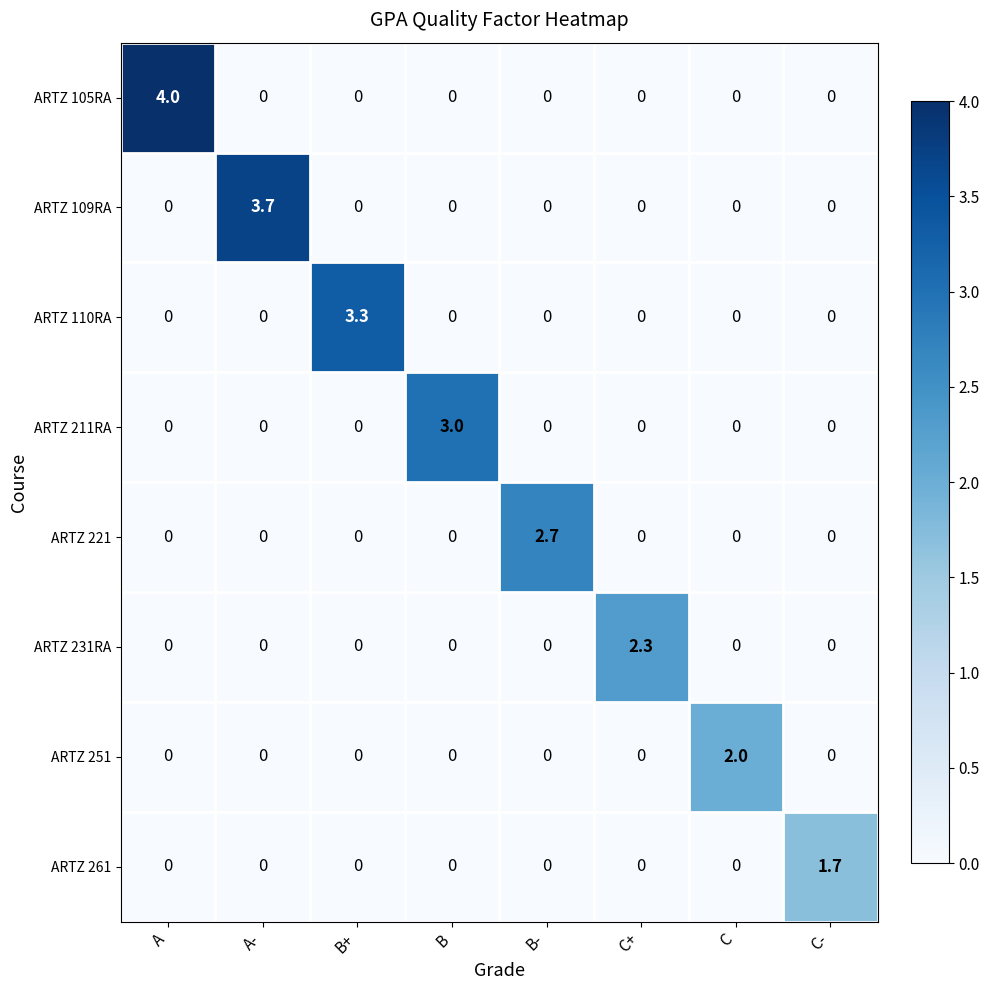

Which series has the largest range (max minus min)?

ARTZ 105RA